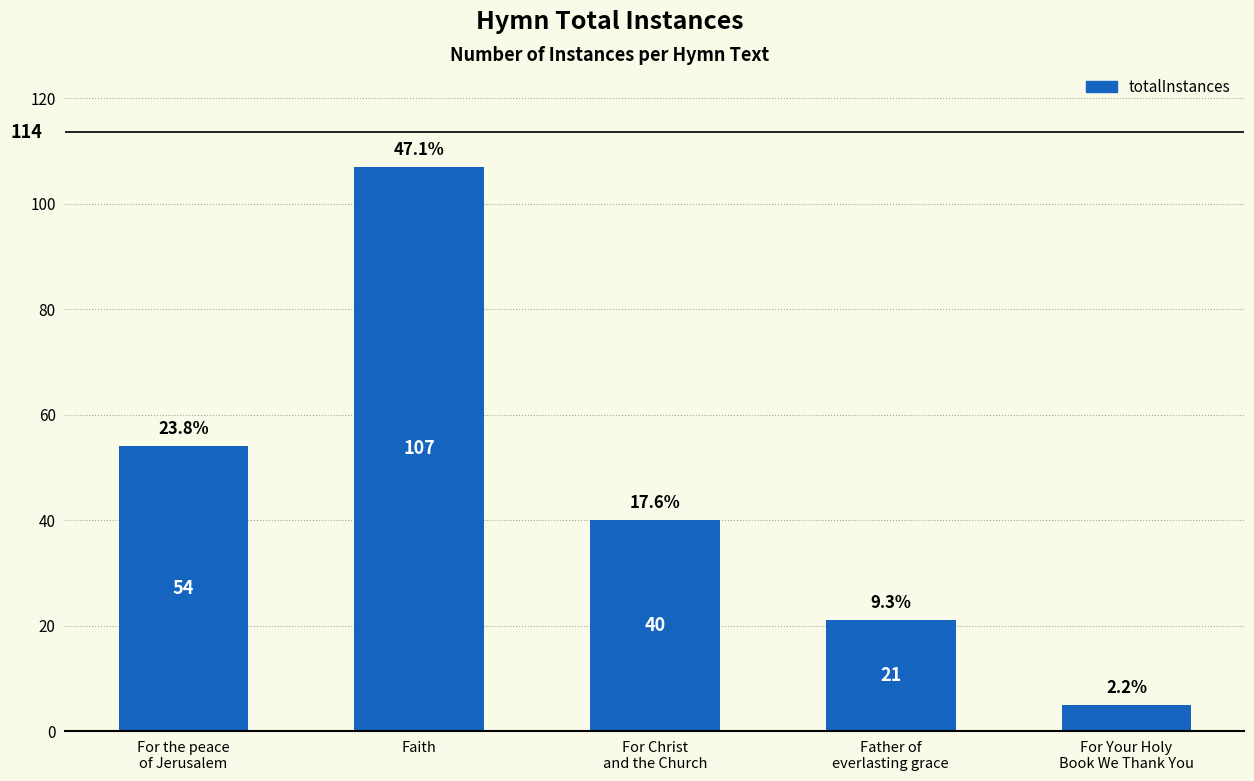

Which has a higher value, For the peace
of Jerusalem or Faith?

Faith